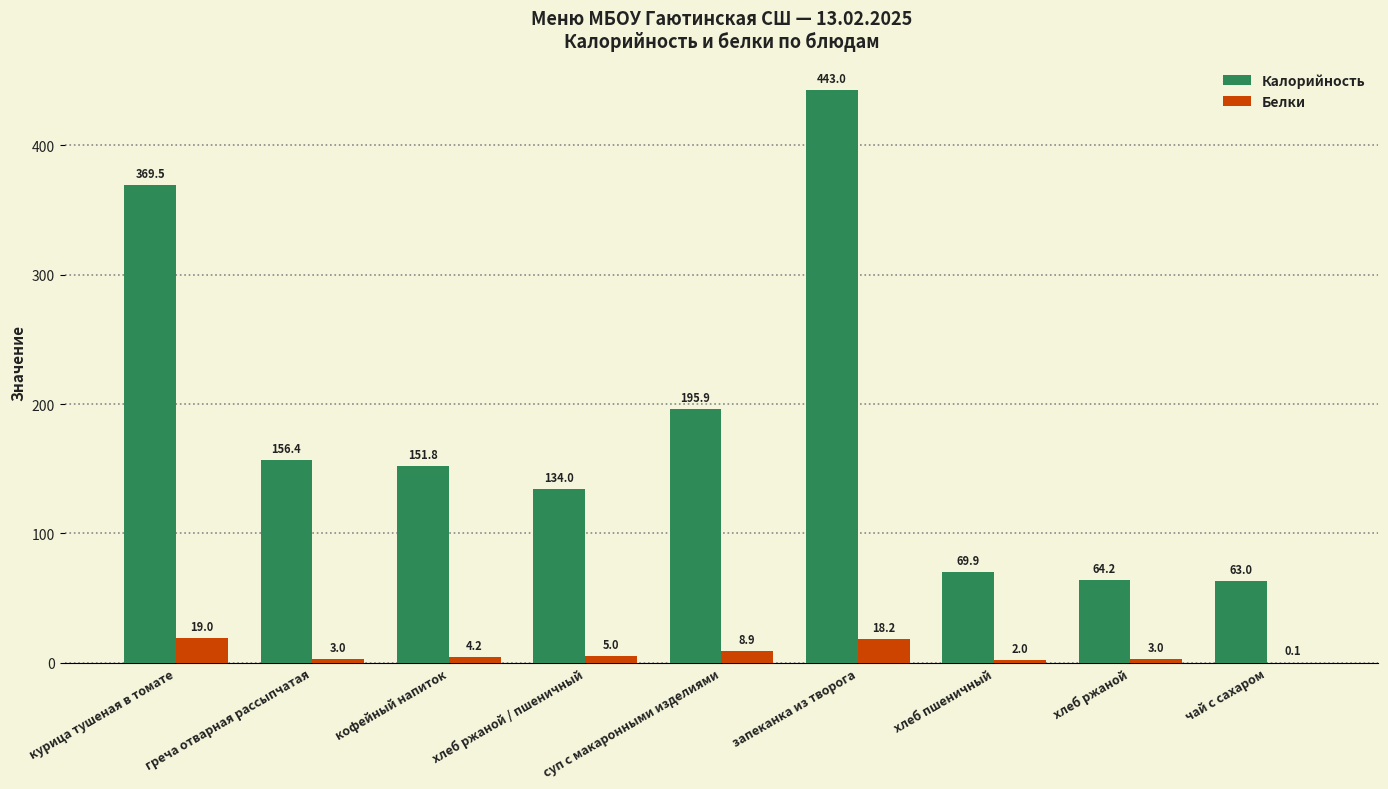

At which category is the sum across all series the highest?

запеканка из творога